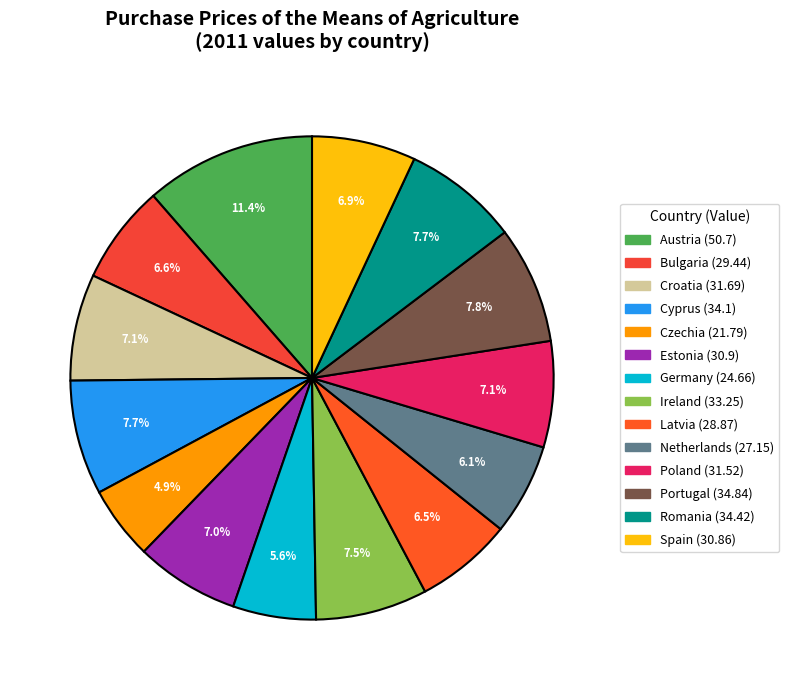

Does any single category account for the majority?

No